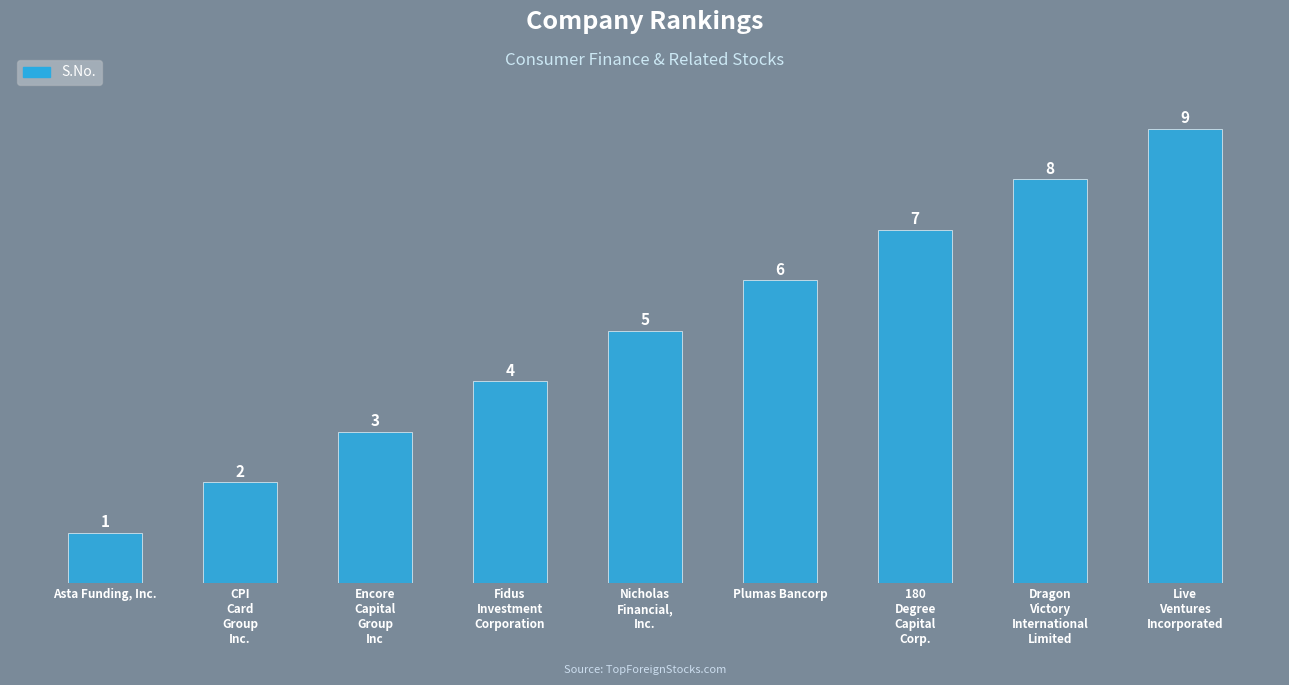

What is the minimum value shown in the chart?

1